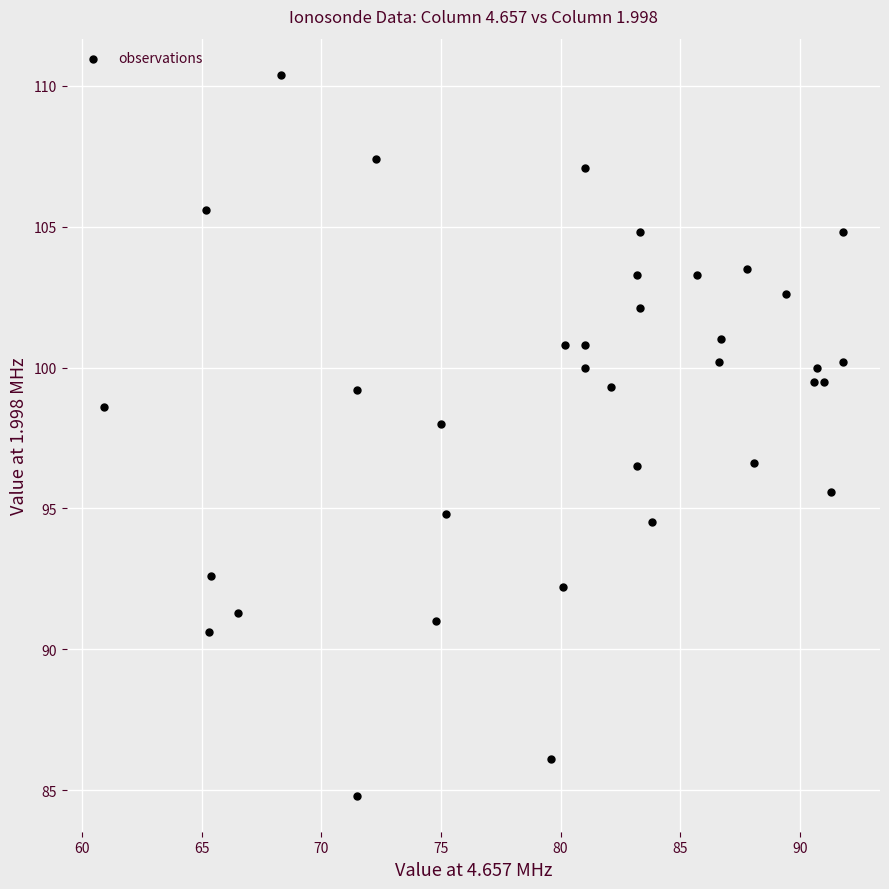

What is the range of Y values (max minus min)?

25.6